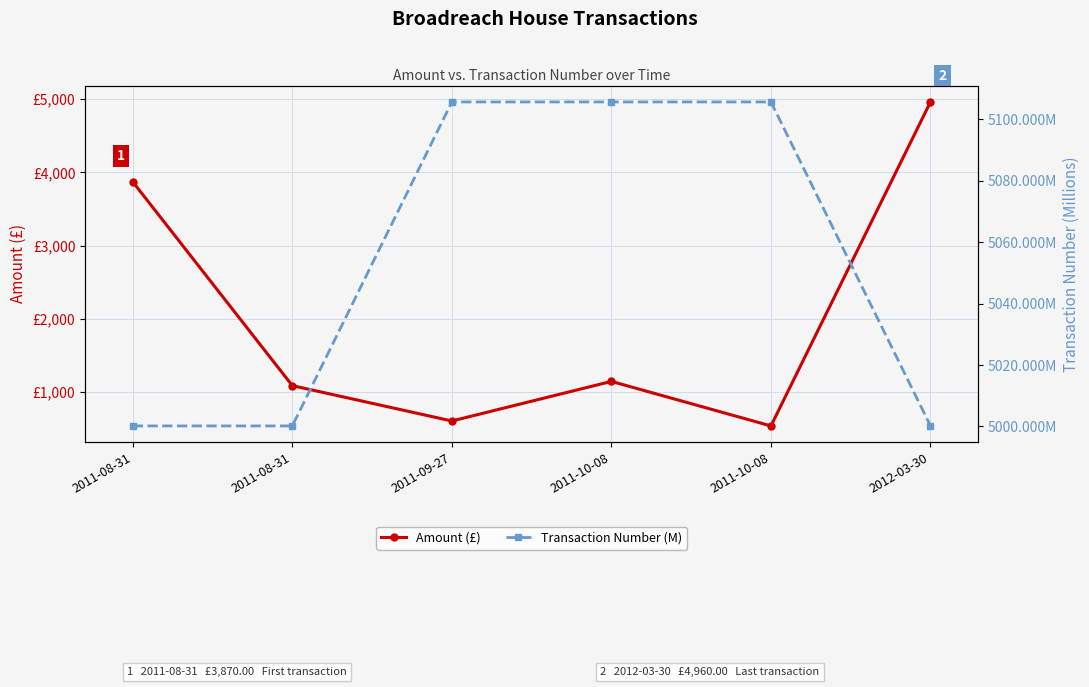

What is the highest value of the Amount (£) series?

4960.0